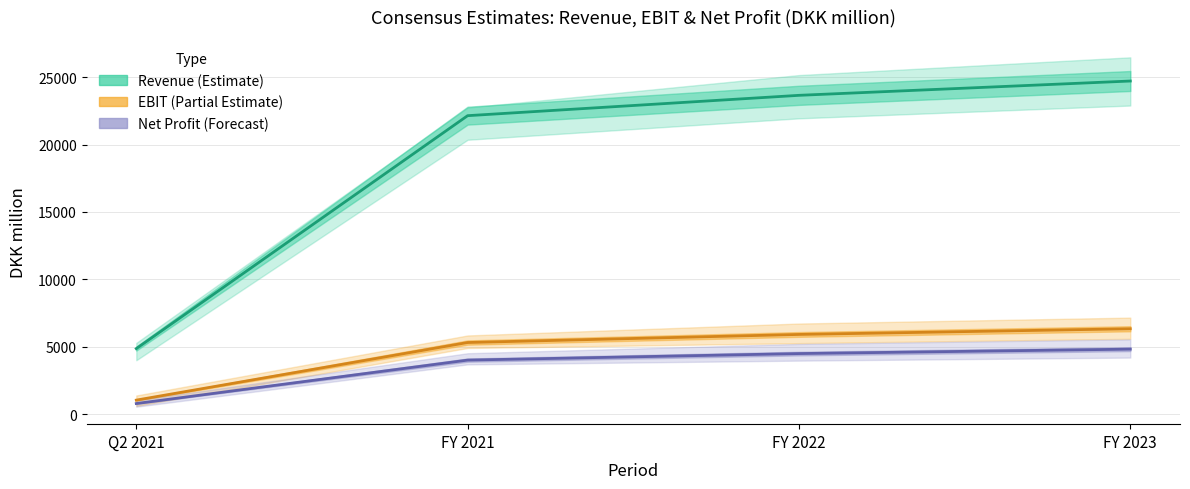

What are all the series names shown in the legend?

Revenue (Estimate), EBIT (Partial Estimate), Net Profit (Forecast)